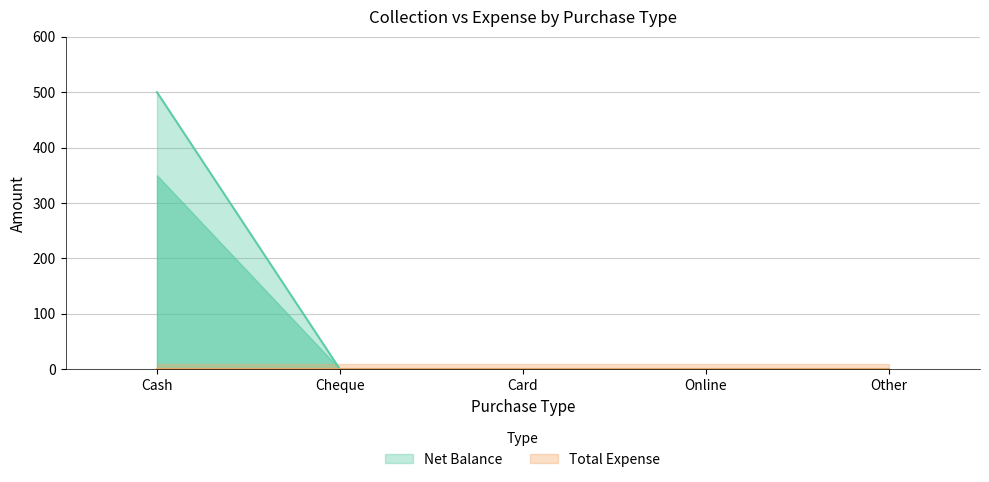

What position from the right is Cash?

5